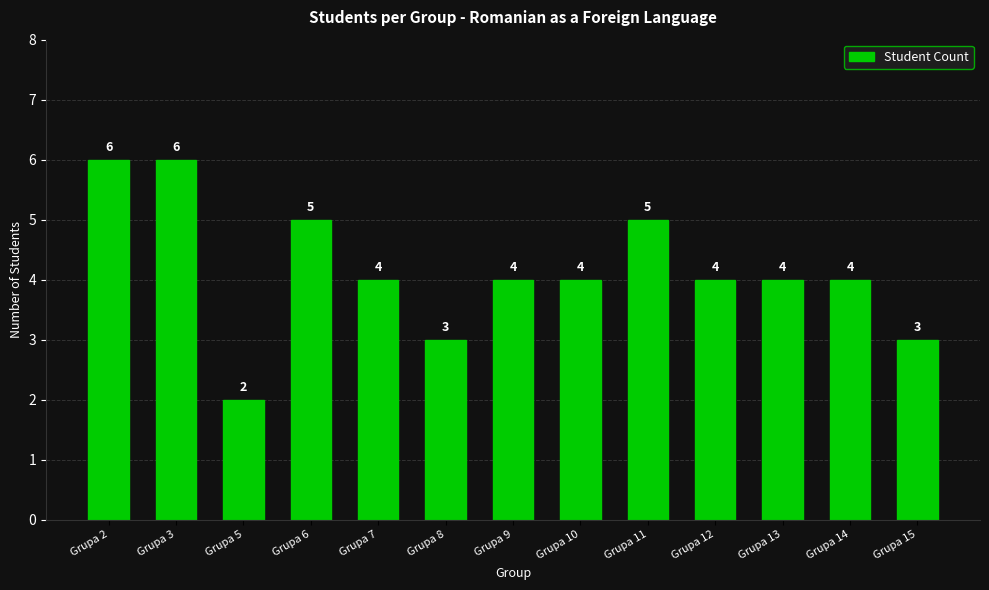

The value at Grupa 14 is 2. True or false?

False